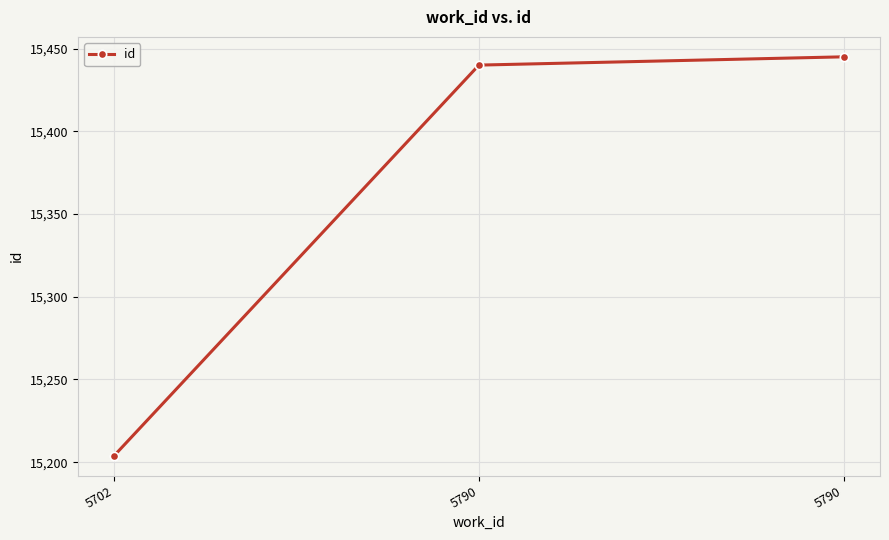

What is the difference between the maximum and minimum values?

241